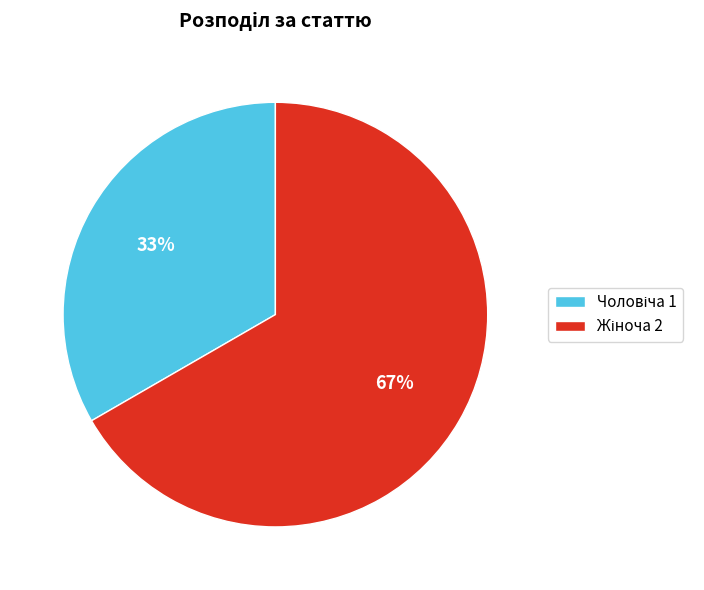

Is there any slice that represents more than half of the pie?

Yes